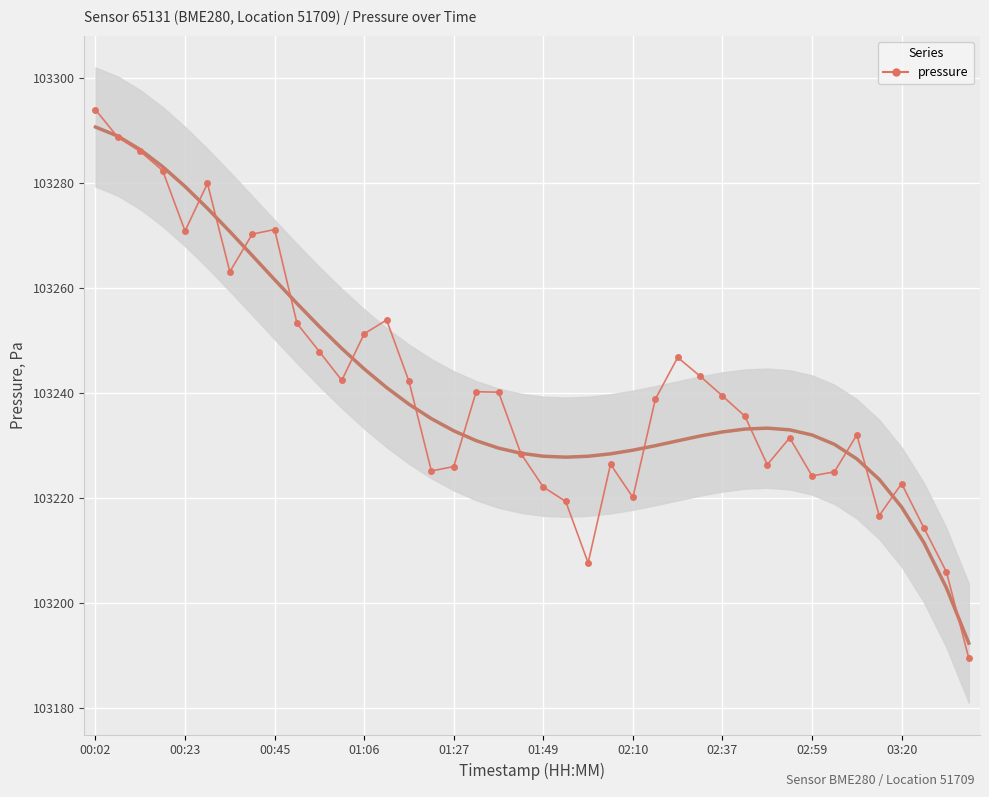

How many lines are shown in the chart?

1